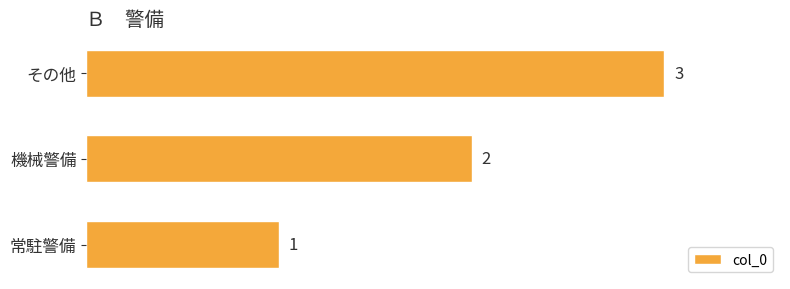

What is the smallest value displayed?

1